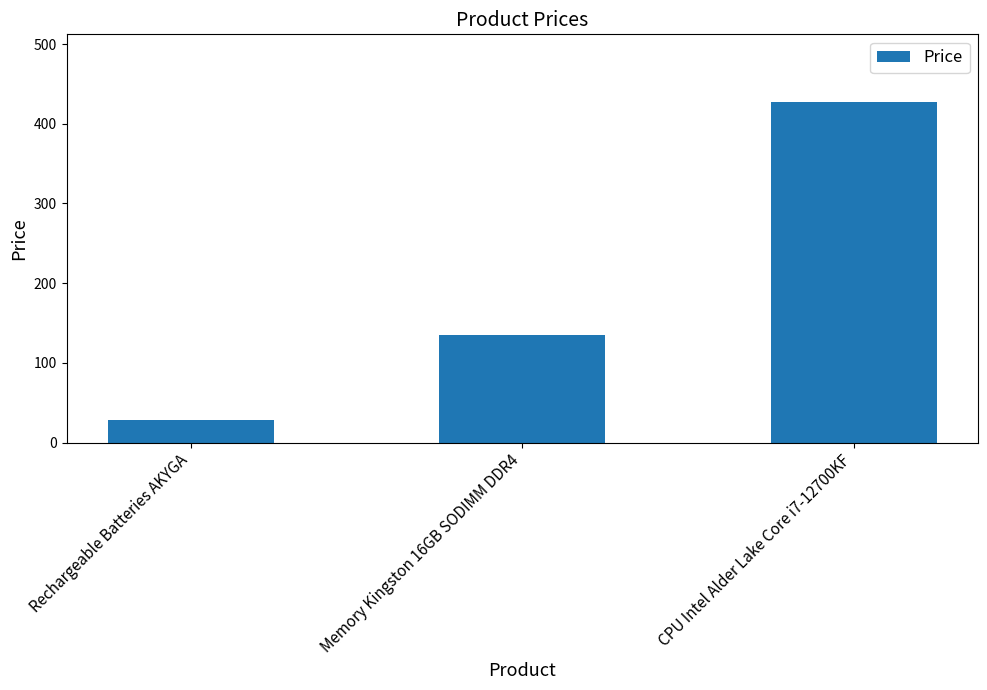

What is the maximum value shown in the chart?

426.9